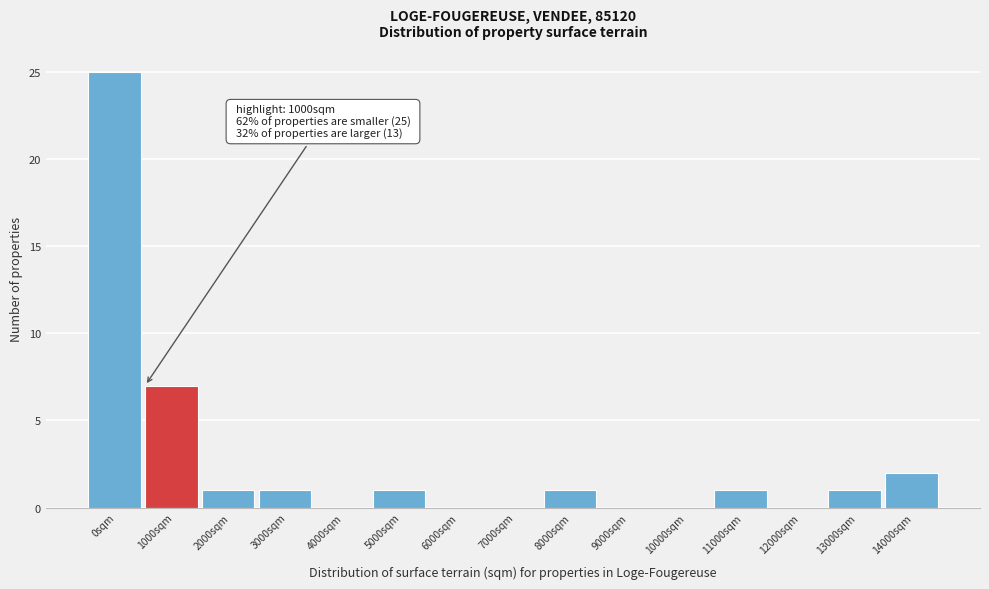

Reading right to left, what are all the values shown in this chart?

14000sqm=2	13000sqm=1	12000sqm=0	11000sqm=1	10000sqm=0	9000sqm=0	8000sqm=1	7000sqm=0	6000sqm=0	5000sqm=1	4000sqm=0	3000sqm=1	2000sqm=1	1000sqm=7	0sqm=25